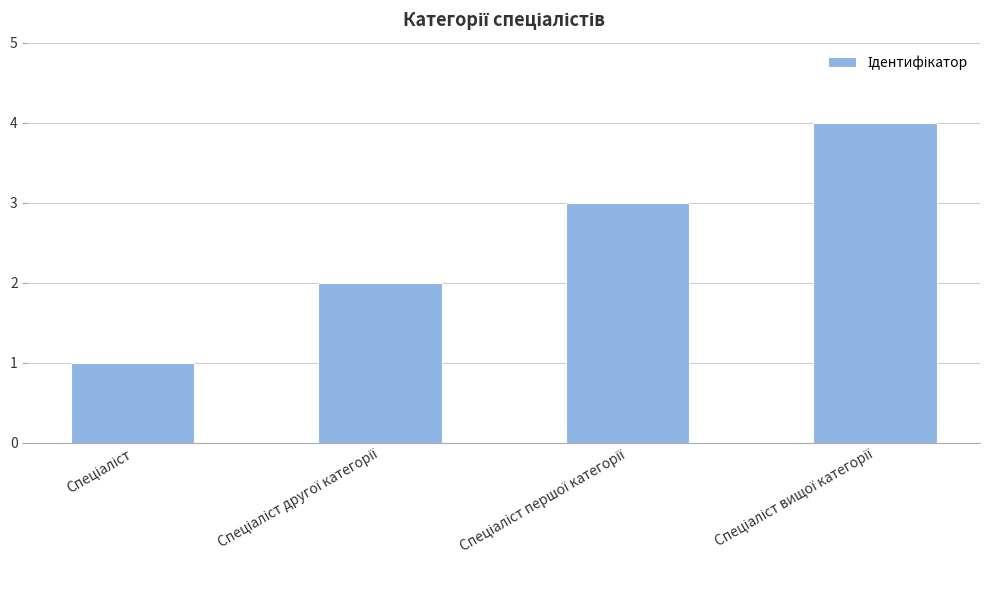

What is the difference between the maximum and minimum values?

3